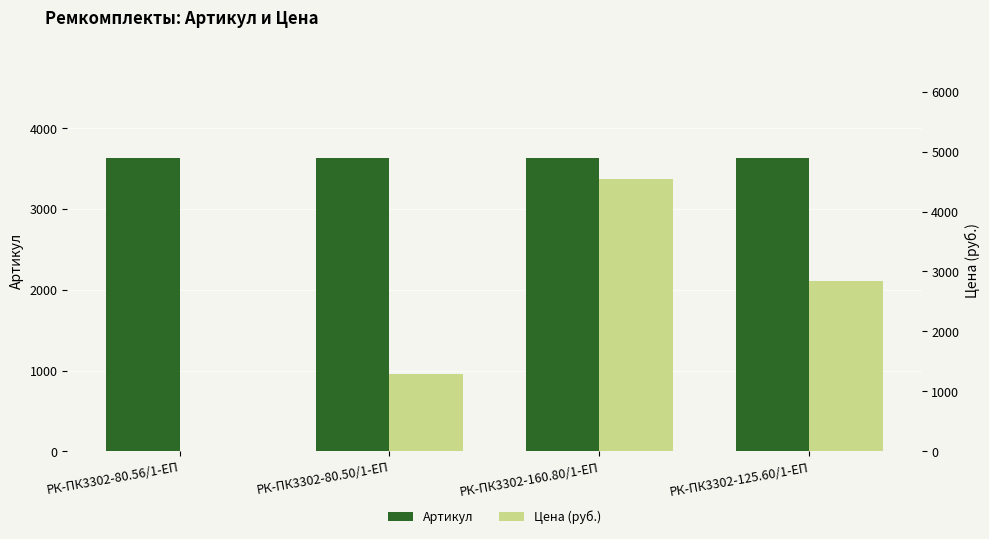

Which series has the largest total across all categories?

Артикул